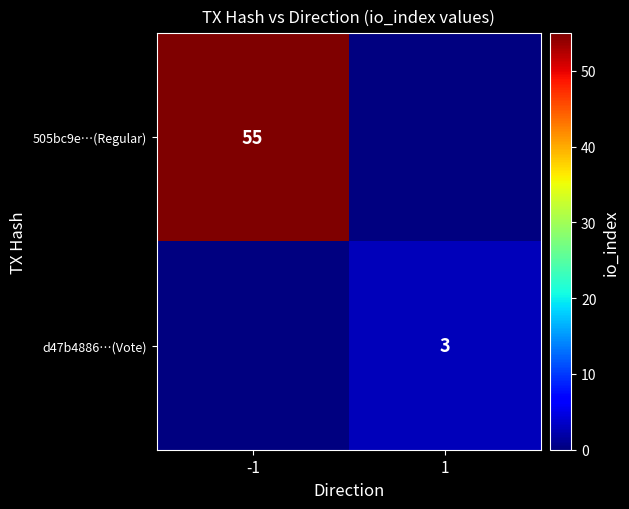

Count the number of data series in this chart.

2